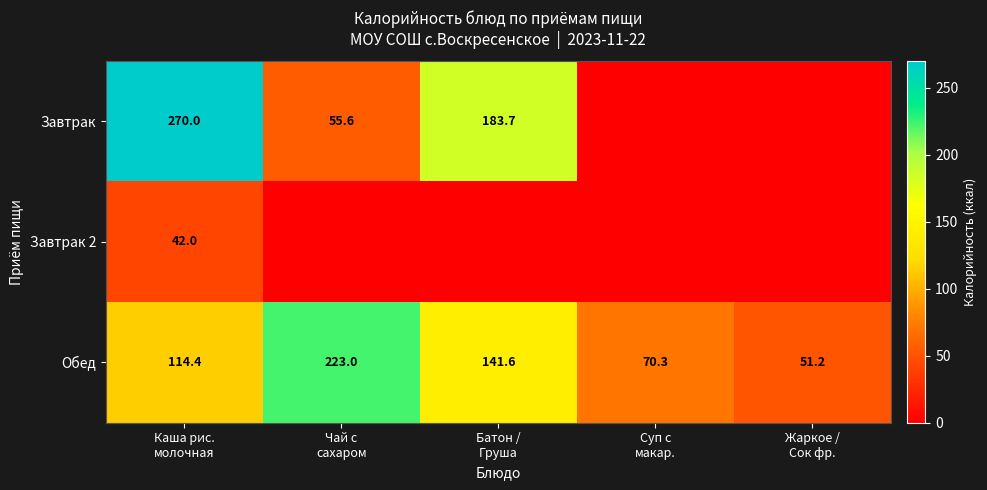

What is the sum of all Обед values?

600.5